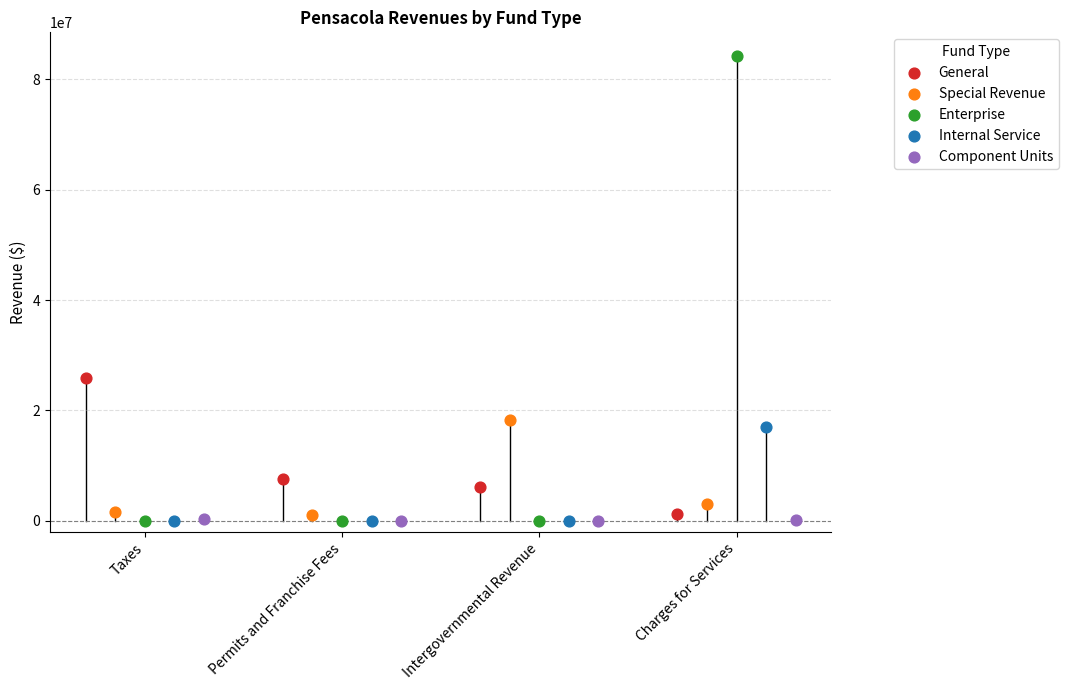

Which series contains the highest Y value?

Enterprise